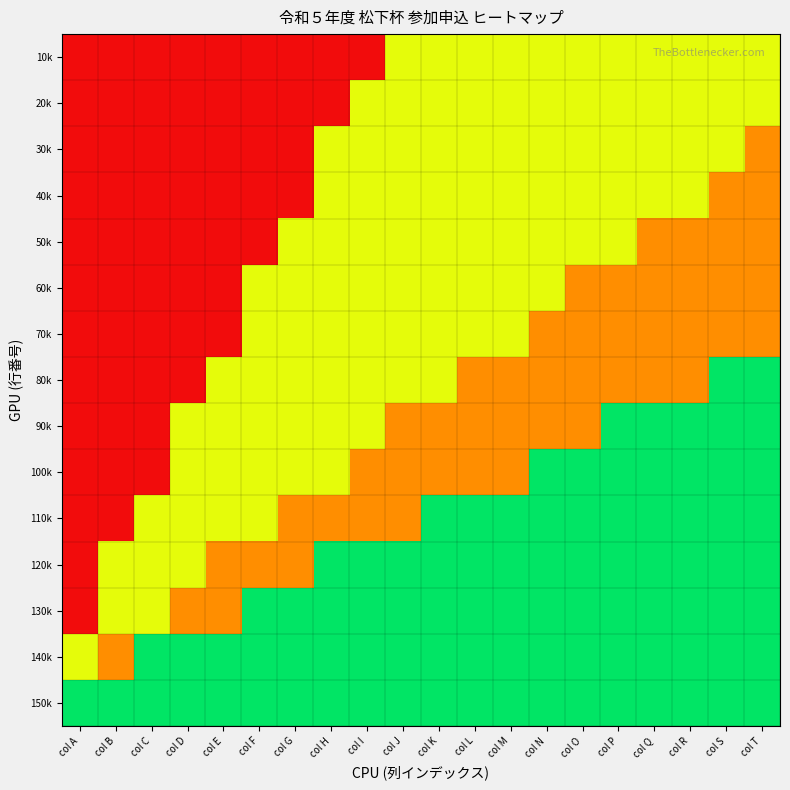

Between col G and col F, which is larger?

col G